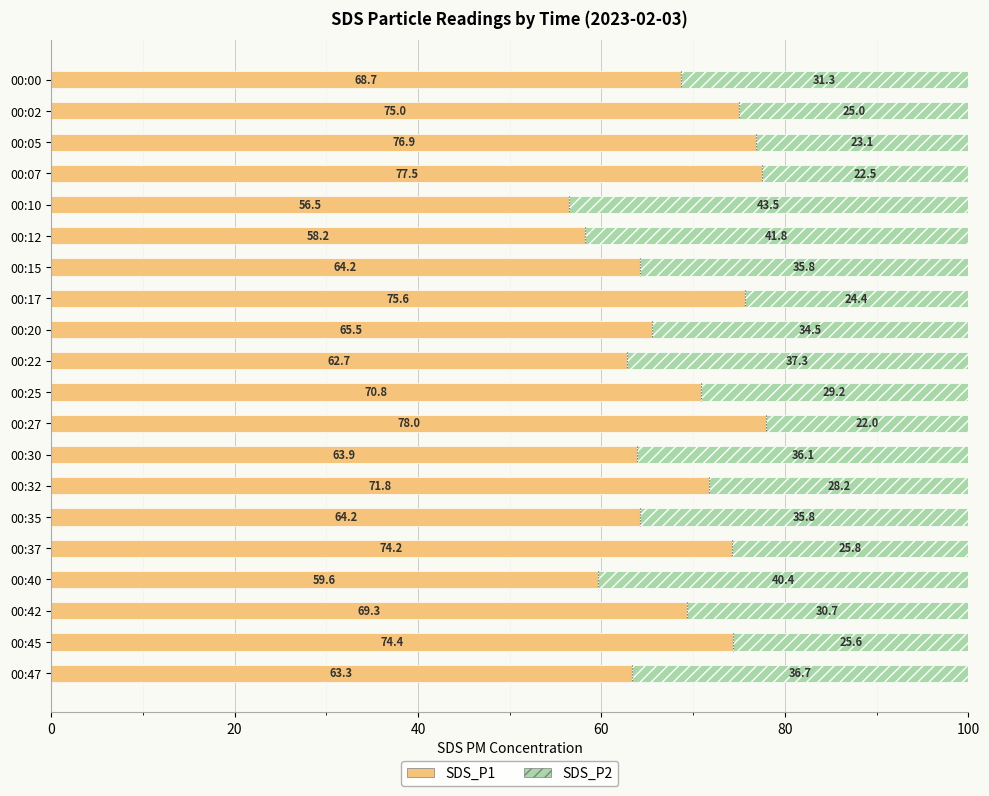

At which label does SDS_P1 reach its minimum?

00:10